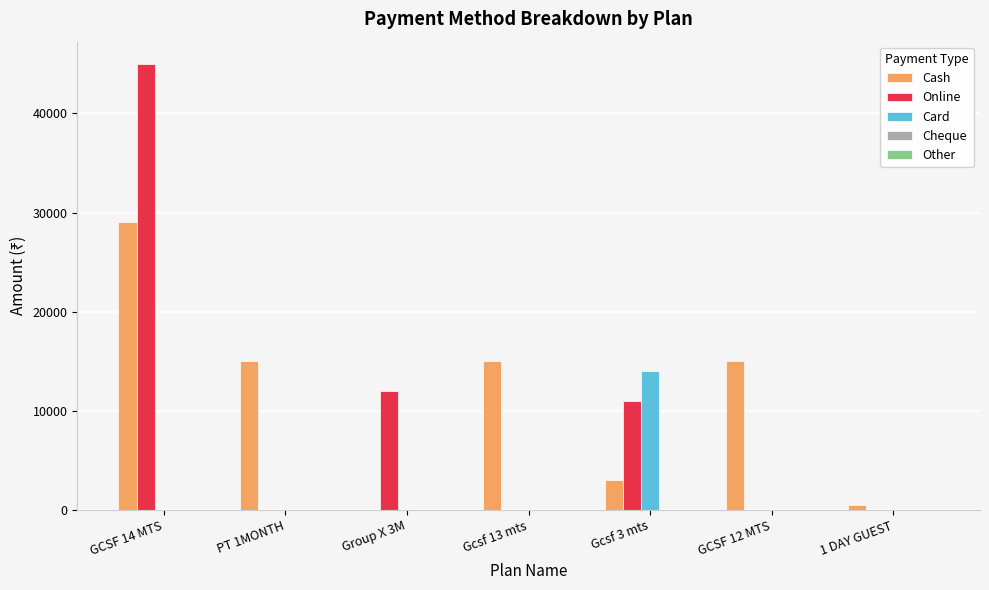

How many distinct data groups are displayed?

3